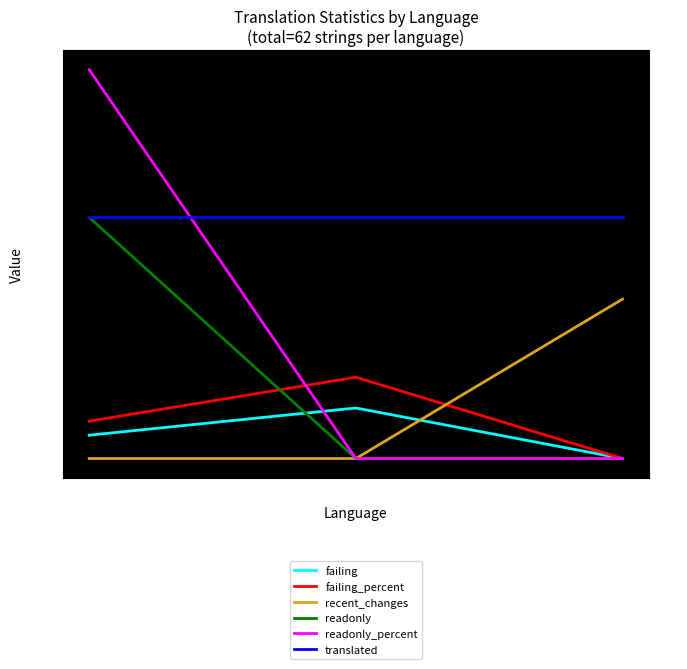

What is the approximate value of translated at Portuguese (Brazil)?

62.0